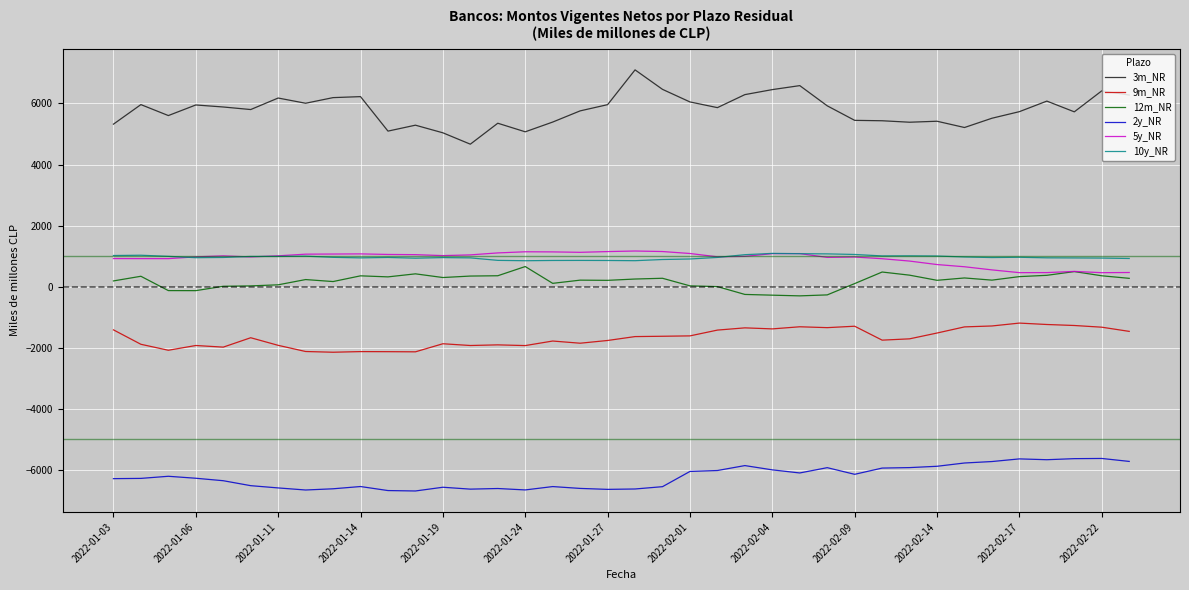

What is the greatest value displayed?

7100.4